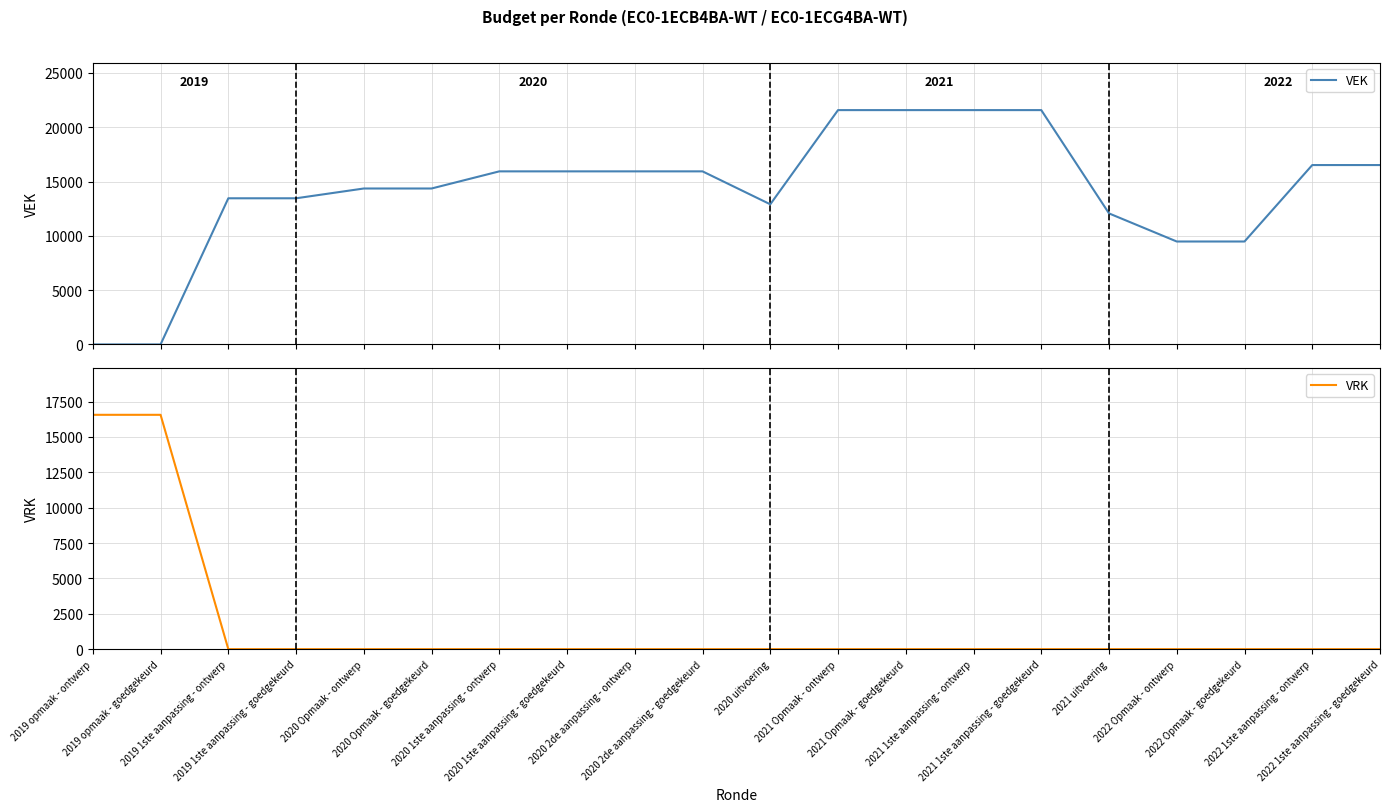

What is the spread (max minus min) of values at 2020 1ste aanpassing - goedgekeurd?

15938